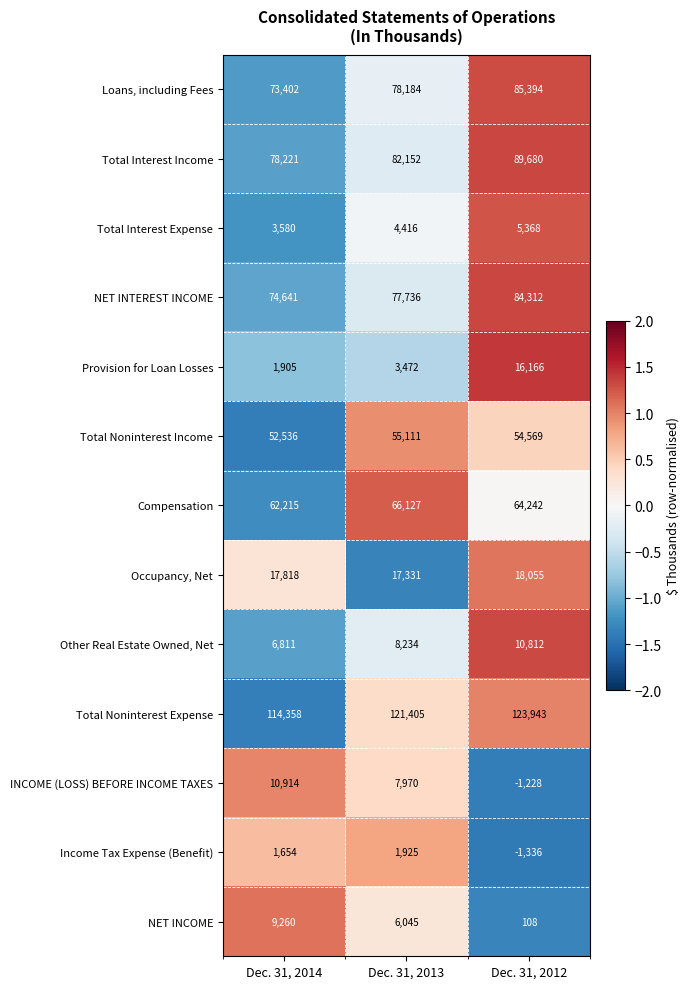

Which label corresponds to the smallest value in the chart?

Dec. 31, 2012